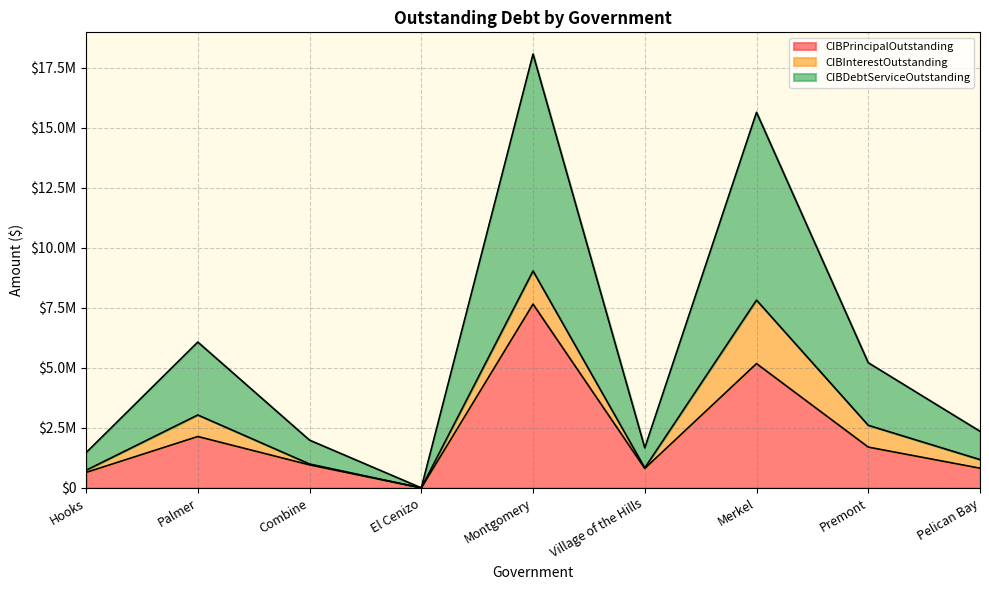

How many values in CIBDebtServiceOutstanding are above zero?

8